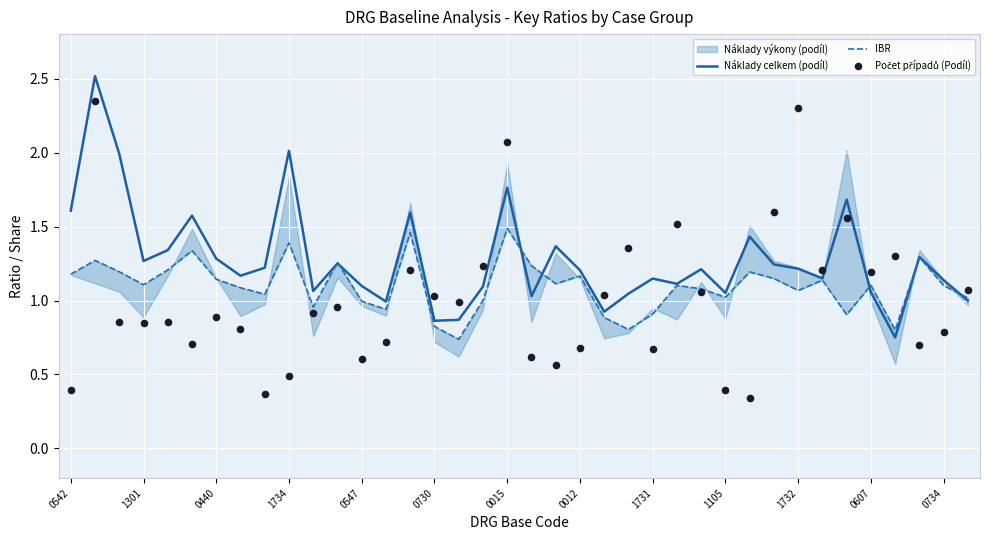

What is the highest value of the Náklady celkem (podíl) series?

2.5